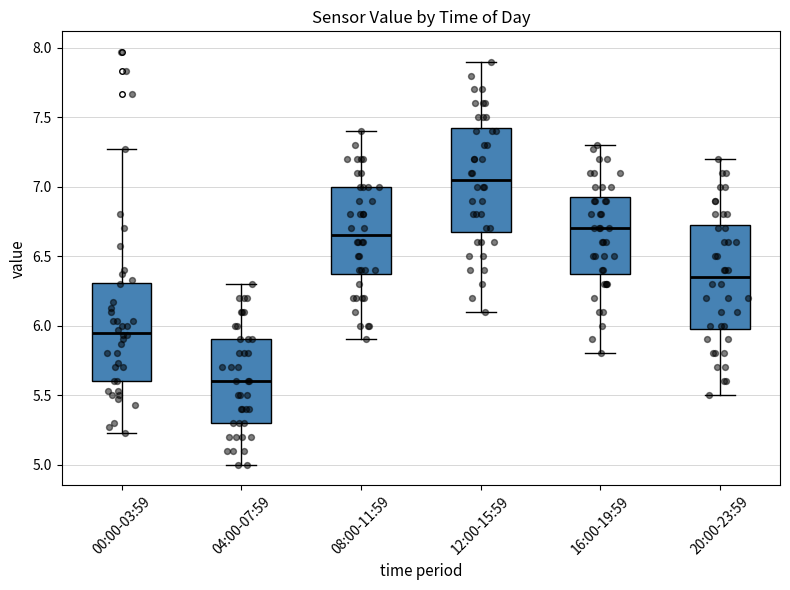

Reading left to right, read every box against the y-axis: the position of its median line, the range the box covers, and the ends of its whiskers. The values are not printed on the chart, so give them approximately, as read against the axis.

00:00-03:59: median 5.95, box 5.60 to 6.30, whiskers 5.25 to 7.25
04:00-07:59: median 5.60, box 5.30 to 5.90, whiskers 5.00 to 6.30
08:00-11:59: median 6.65, box 6.40 to 7.00, whiskers 5.90 to 7.40
12:00-15:59: median 7.05, box 6.70 to 7.45, whiskers 6.10 to 7.90
16:00-19:59: median 6.70, box 6.40 to 6.95, whiskers 5.80 to 7.30
20:00-23:59: median 6.35, box 6.00 to 6.75, whiskers 5.50 to 7.20